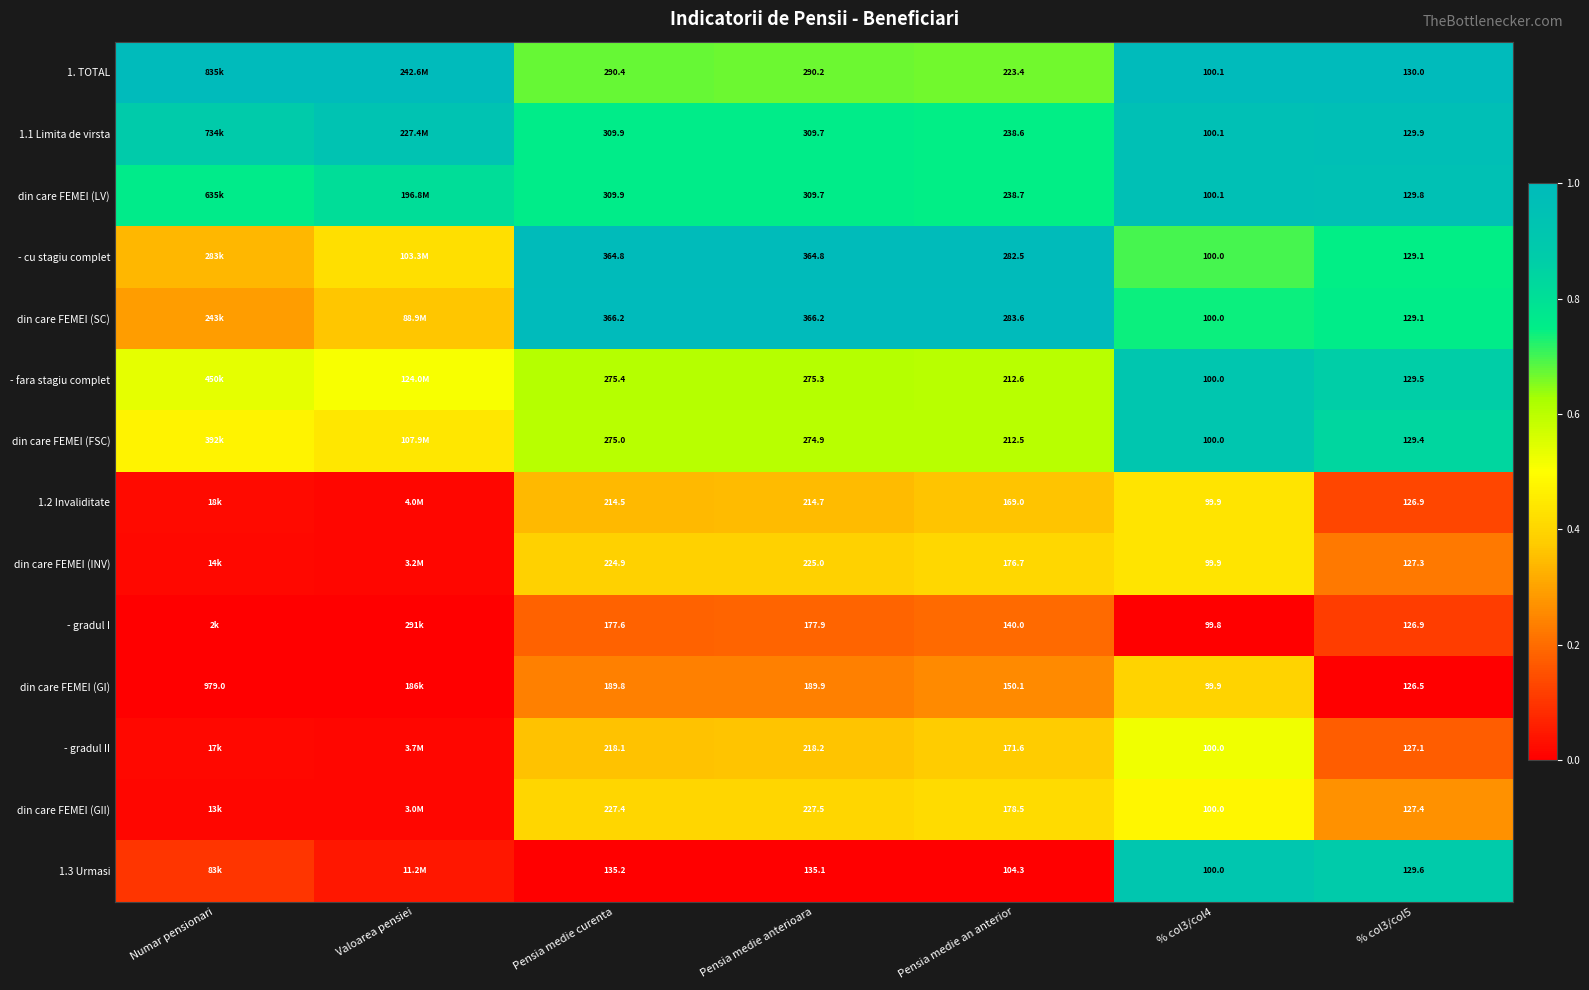

Is the value of 1. TOTAL at Pensia medie an anterior greater than the value of din care FEMEI (FSC) at Pensia medie curenta?

No